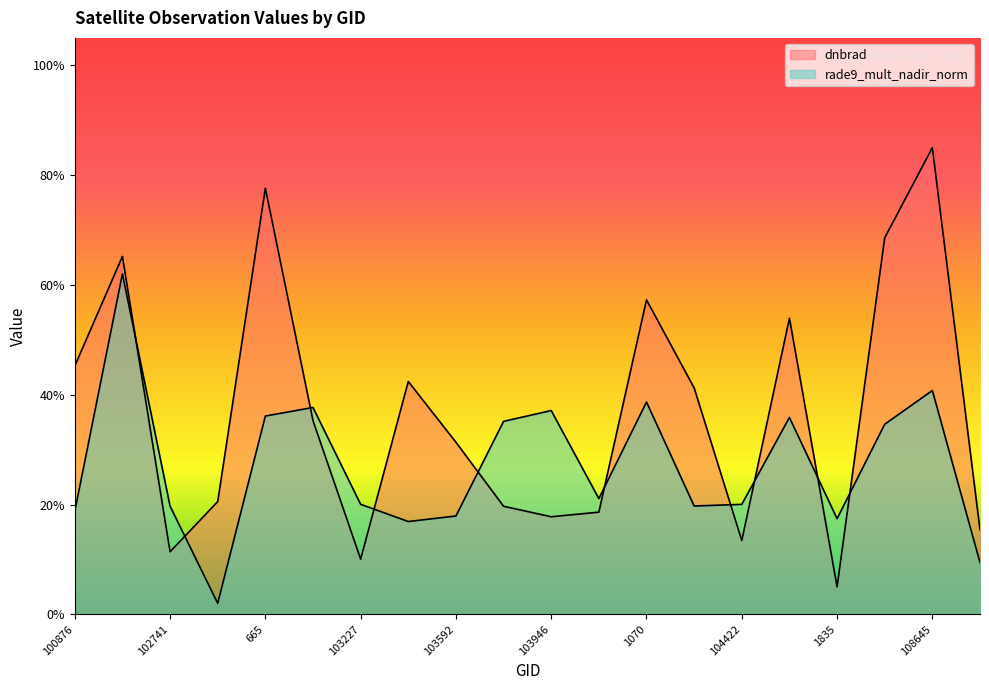

What is the approximate value of rade9_mult_nadir_norm at 103109?

0.4